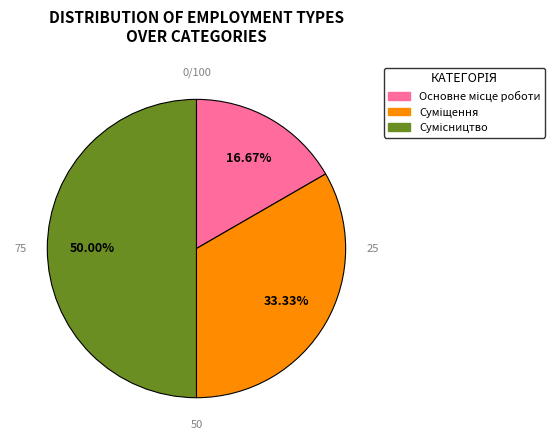

How many slices are in this pie chart?

3